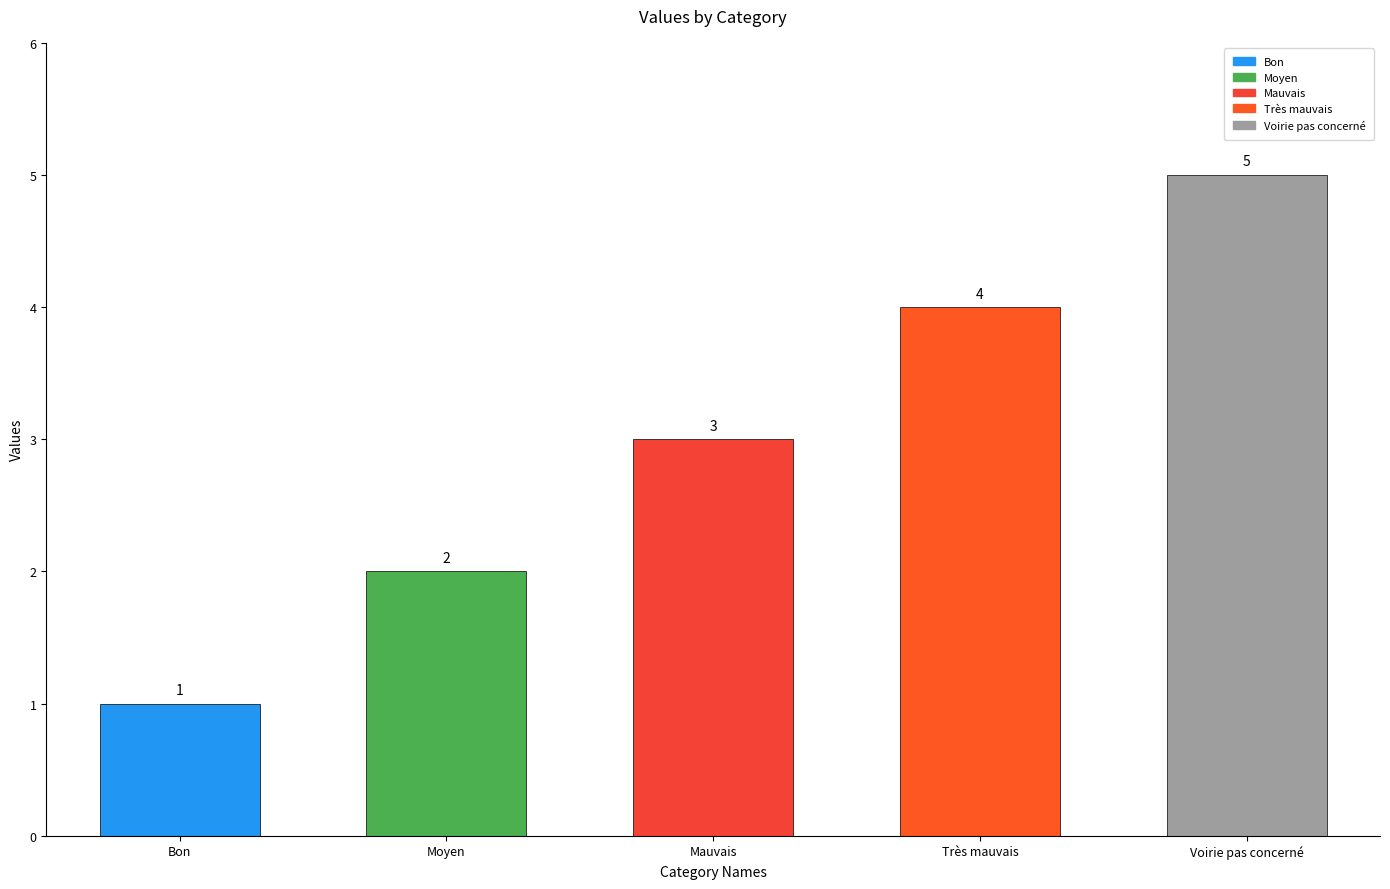

What position from the right is Moyen?

4